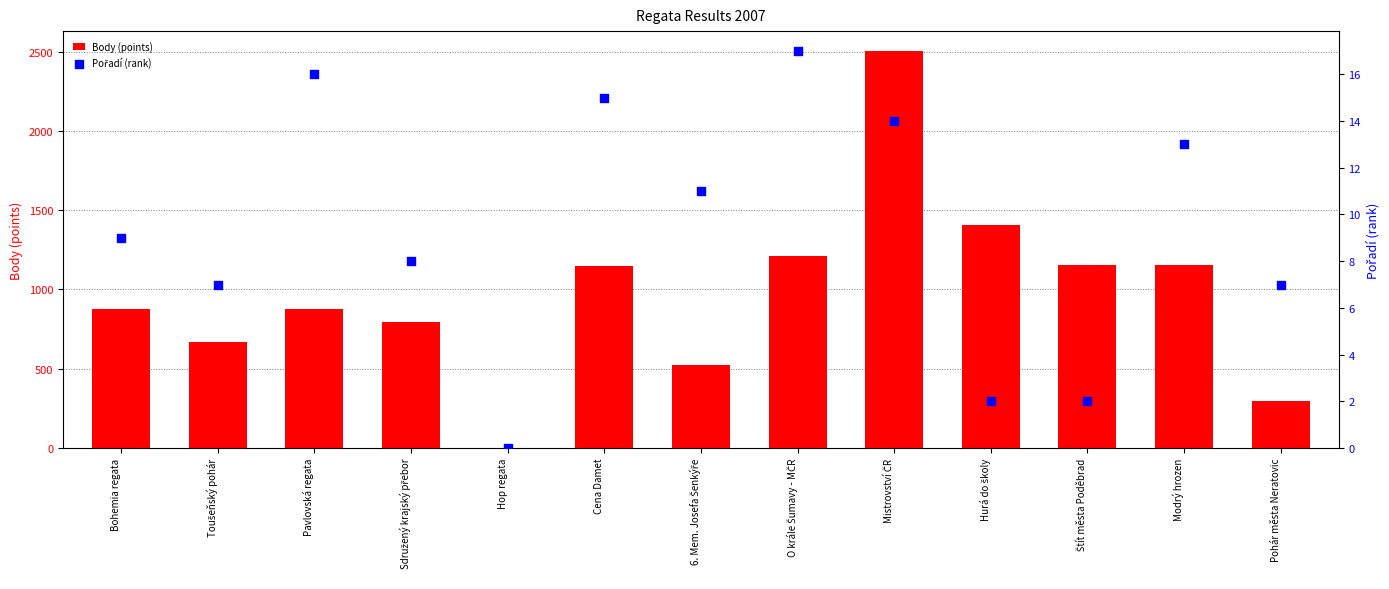

Is the value of Pořadí (rank) at Pohár města Neratovic greater than the value of Body (points) at Cena Damet?

No